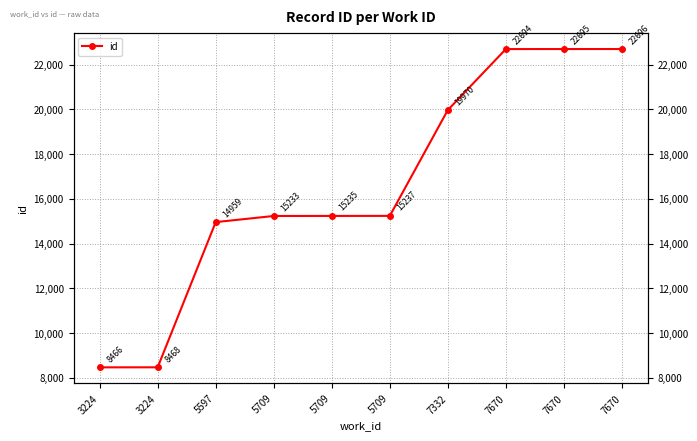

What value does the data have at 7670, to the nearest 100?

22700